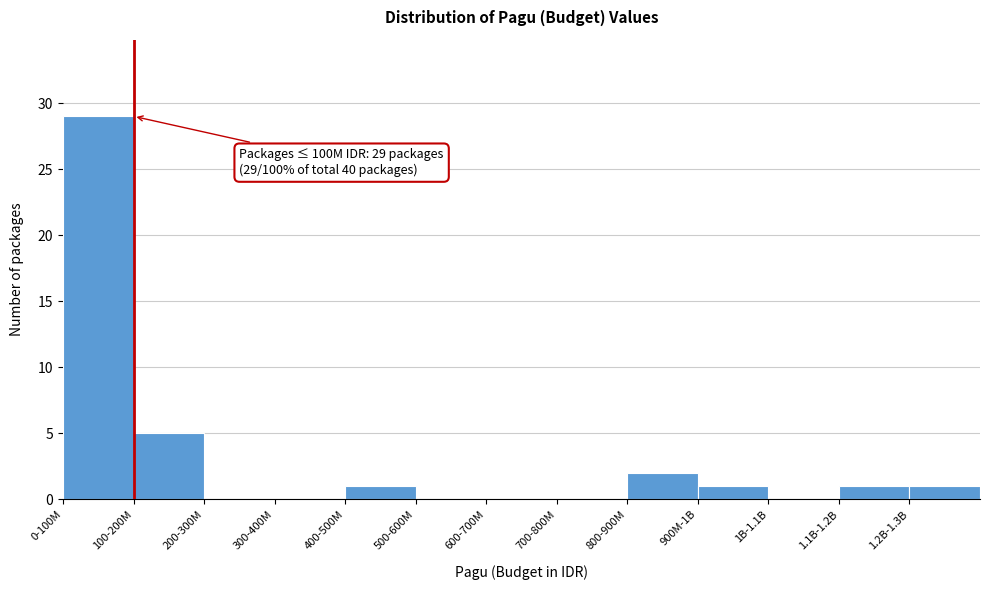

Reading left to right, what are all the values shown in this chart?

0-100M=29	100-200M=5	200-300M=0	300-400M=0	400-500M=1	500-600M=0	600-700M=0	700-800M=0	800-900M=2	900M-1B=1	1B-1.1B=0	1.1B-1.2B=1	1.2B-1.3B=1